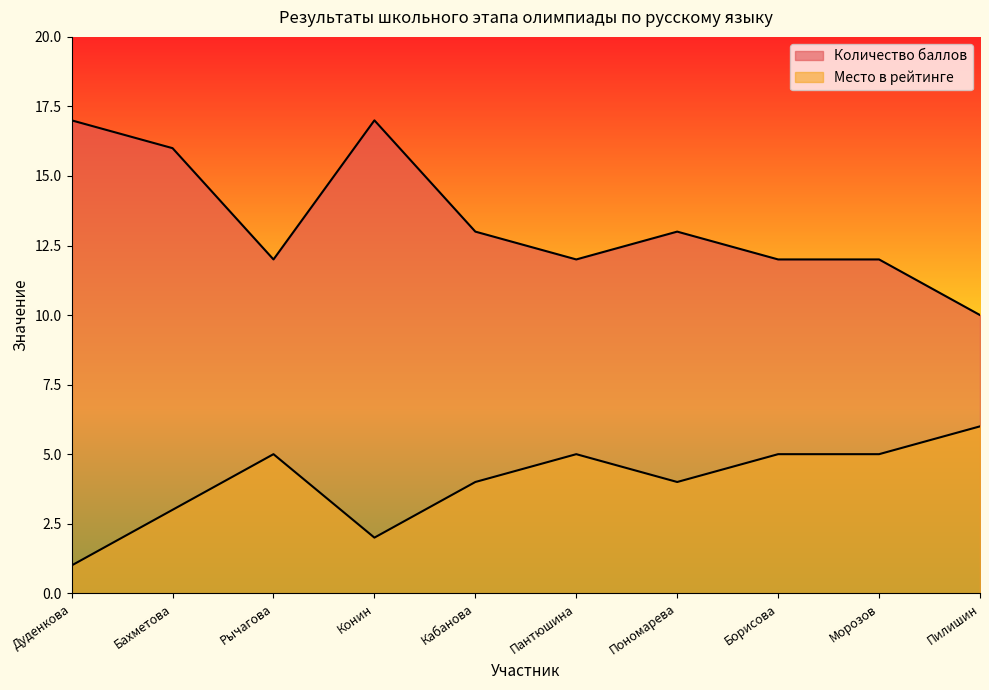

What is the difference between the second highest and second lowest values in the Место в рейтинге series?

3